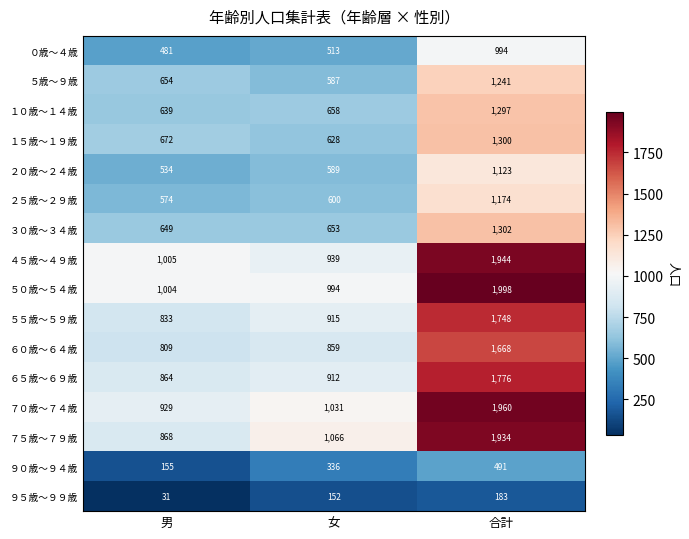

True or false: １０歳～１４歳 has a value of 268 at 男.

False